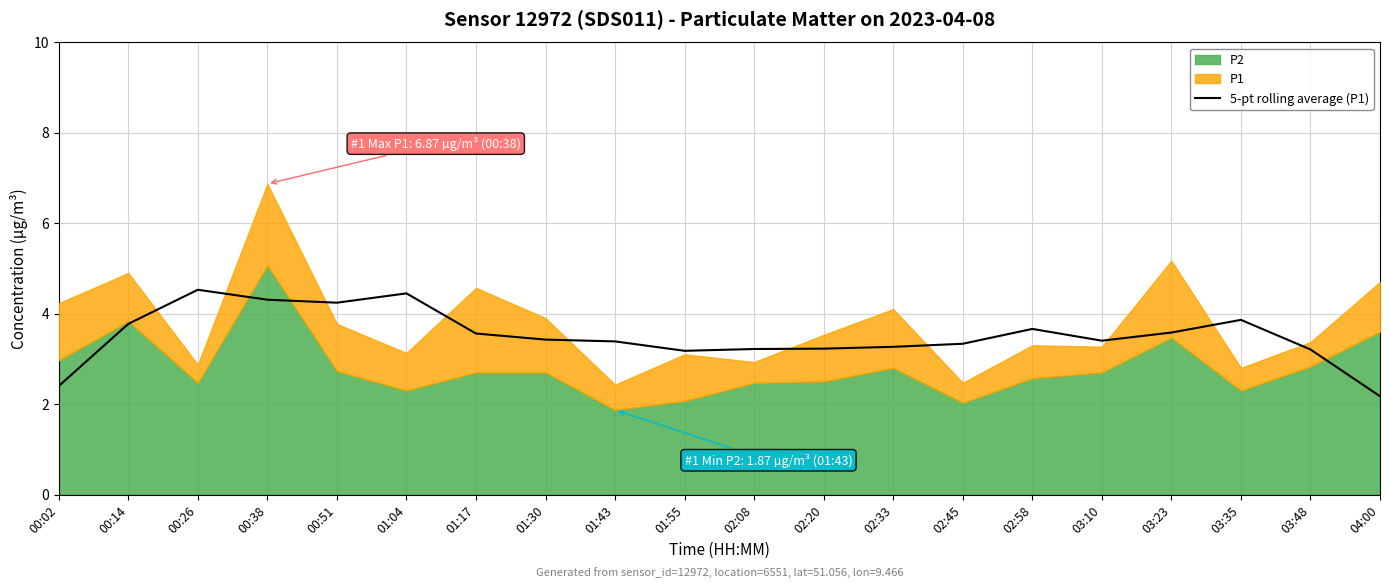

How many values exceed 3?

18